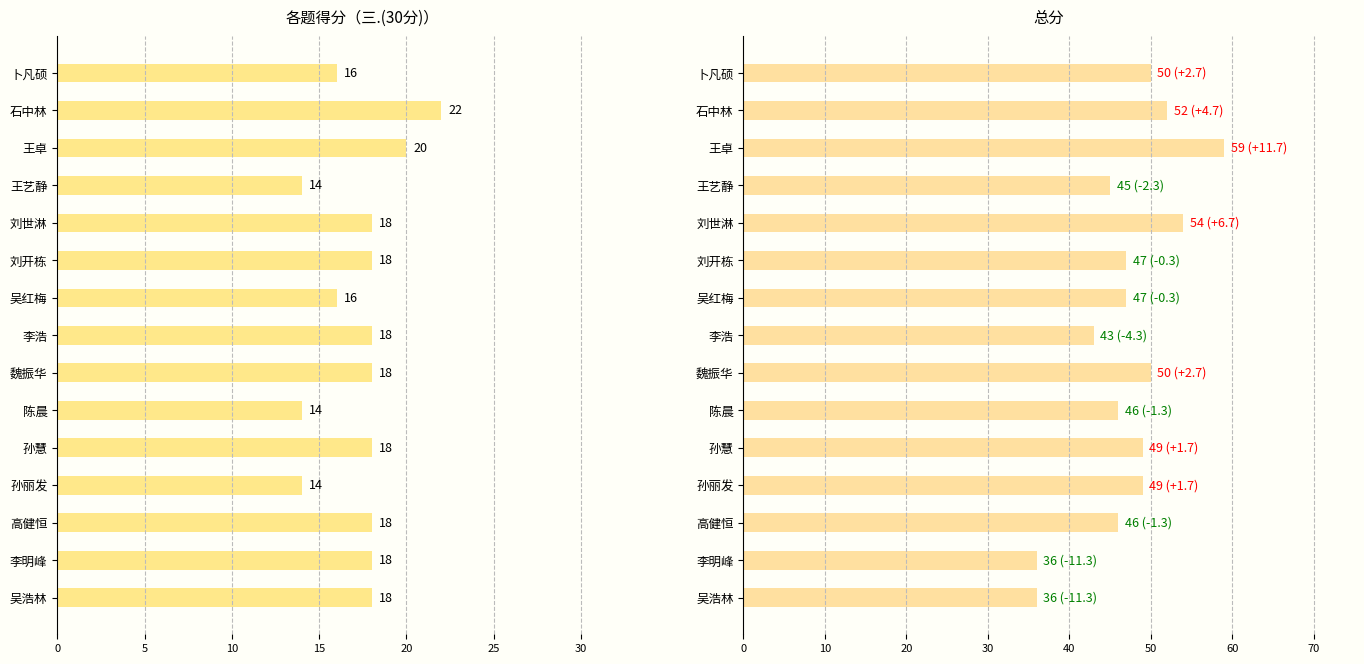

List the series in order of their overall mean, highest first.

总分, 三.(30分)